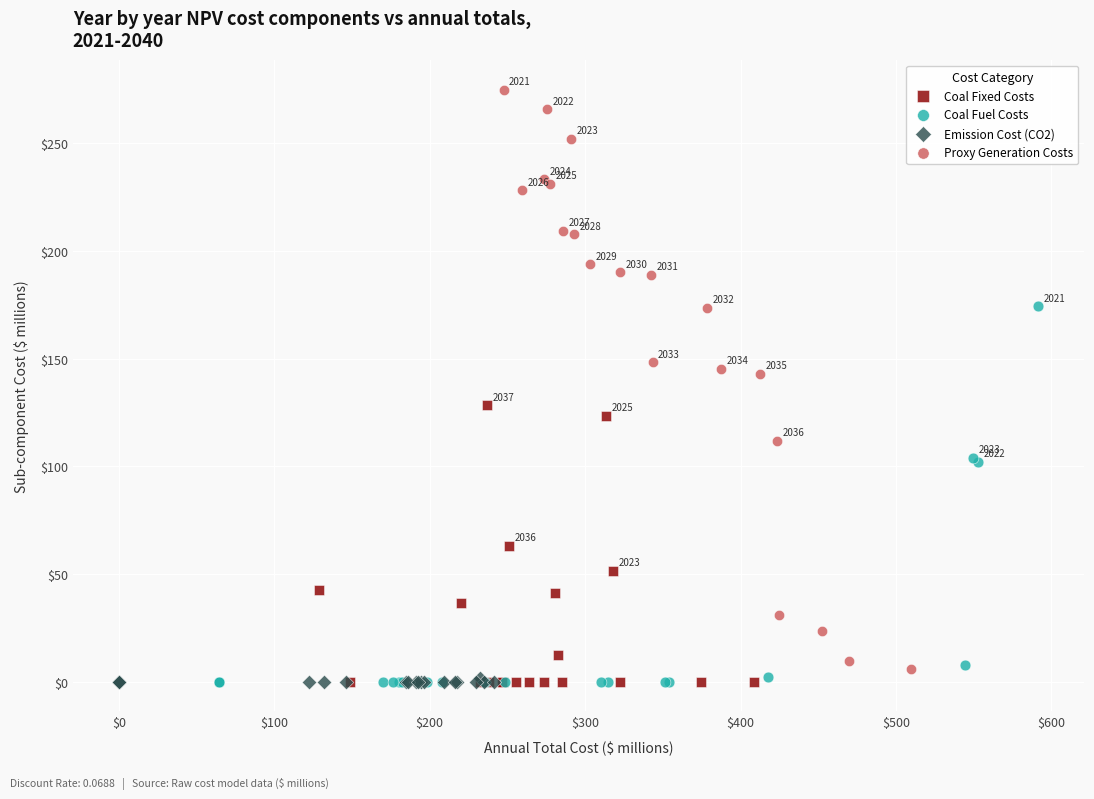

Which series reaches the maximum Y coordinate?

Proxy Generation Costs